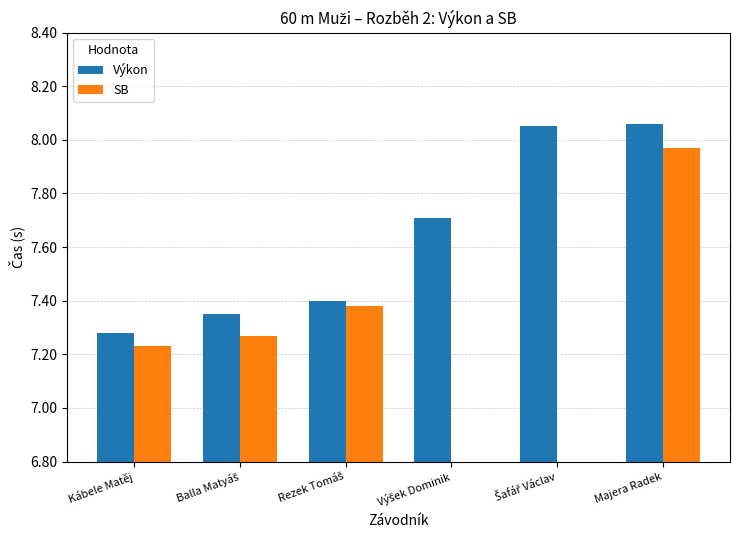

The SB series shows 5.6 at Majera Radek. True or false?

False